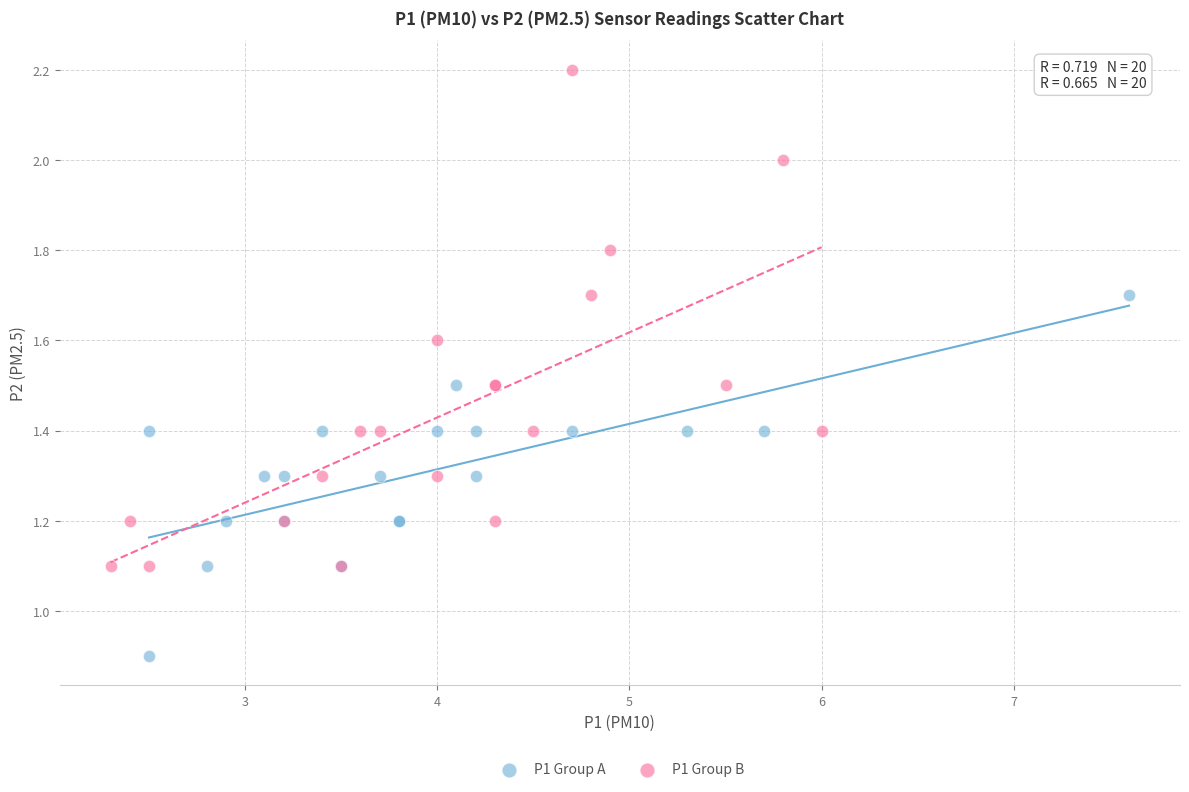

What are all the series names shown in the legend?

P1 Group A, P1 Group B